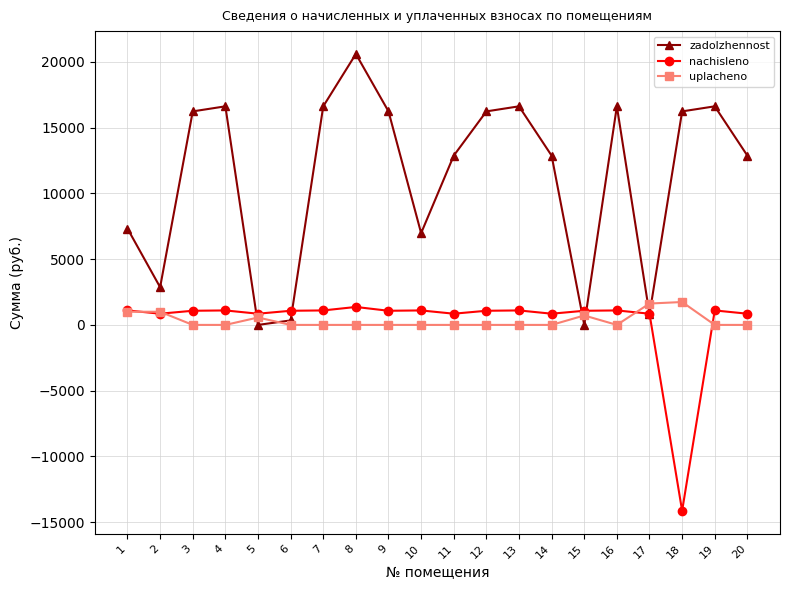

Which series changed the most between 3 and 18?

nachisleno